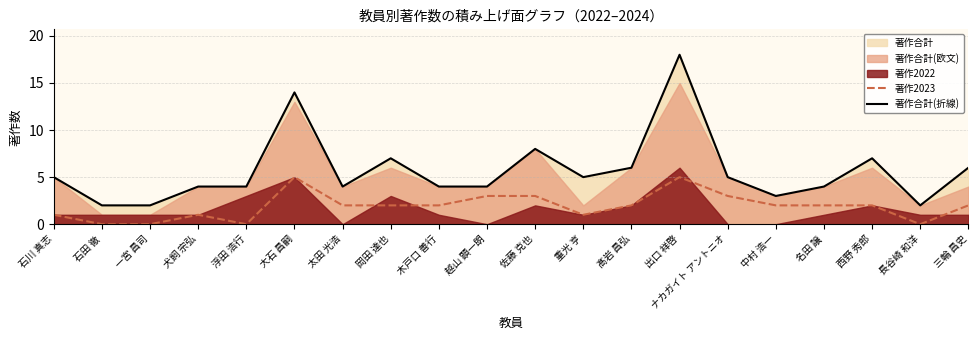

At which category is the sum across all series the highest?

出口 祥啓